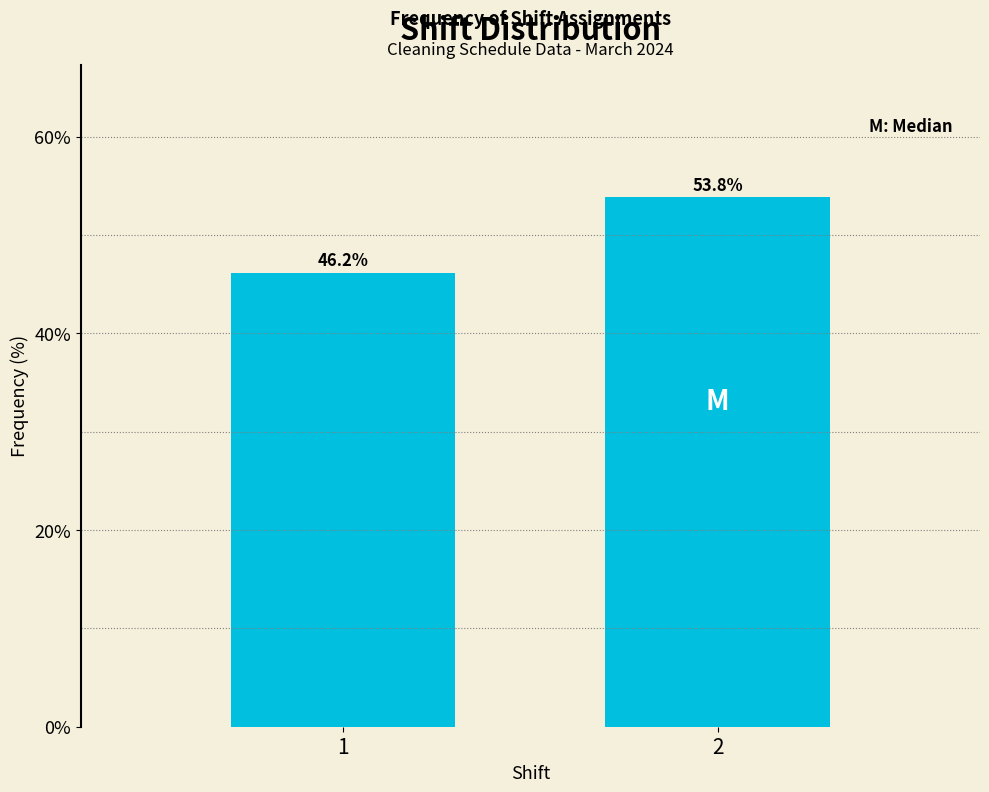

Reading left to right, list all the values displayed in this chart.

46.2	53.8